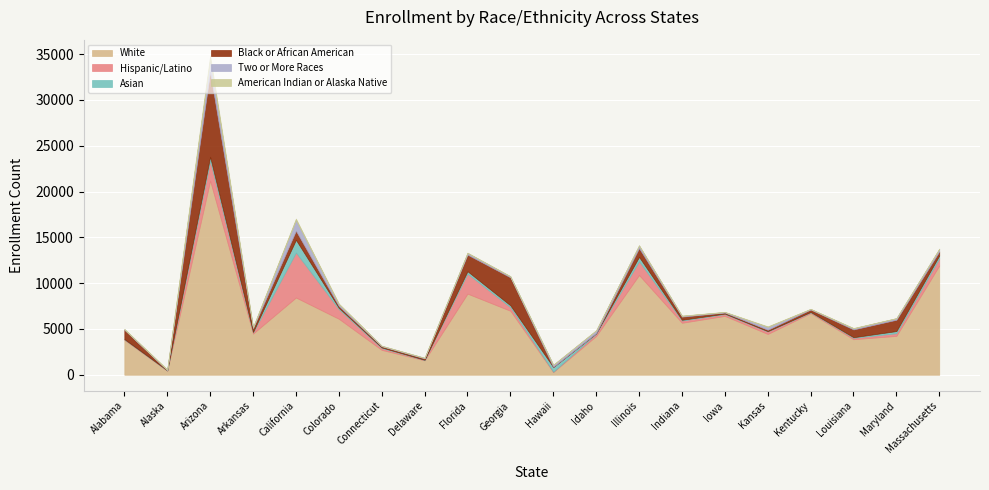

Between Idaho and Alaska, which is larger?

Idaho